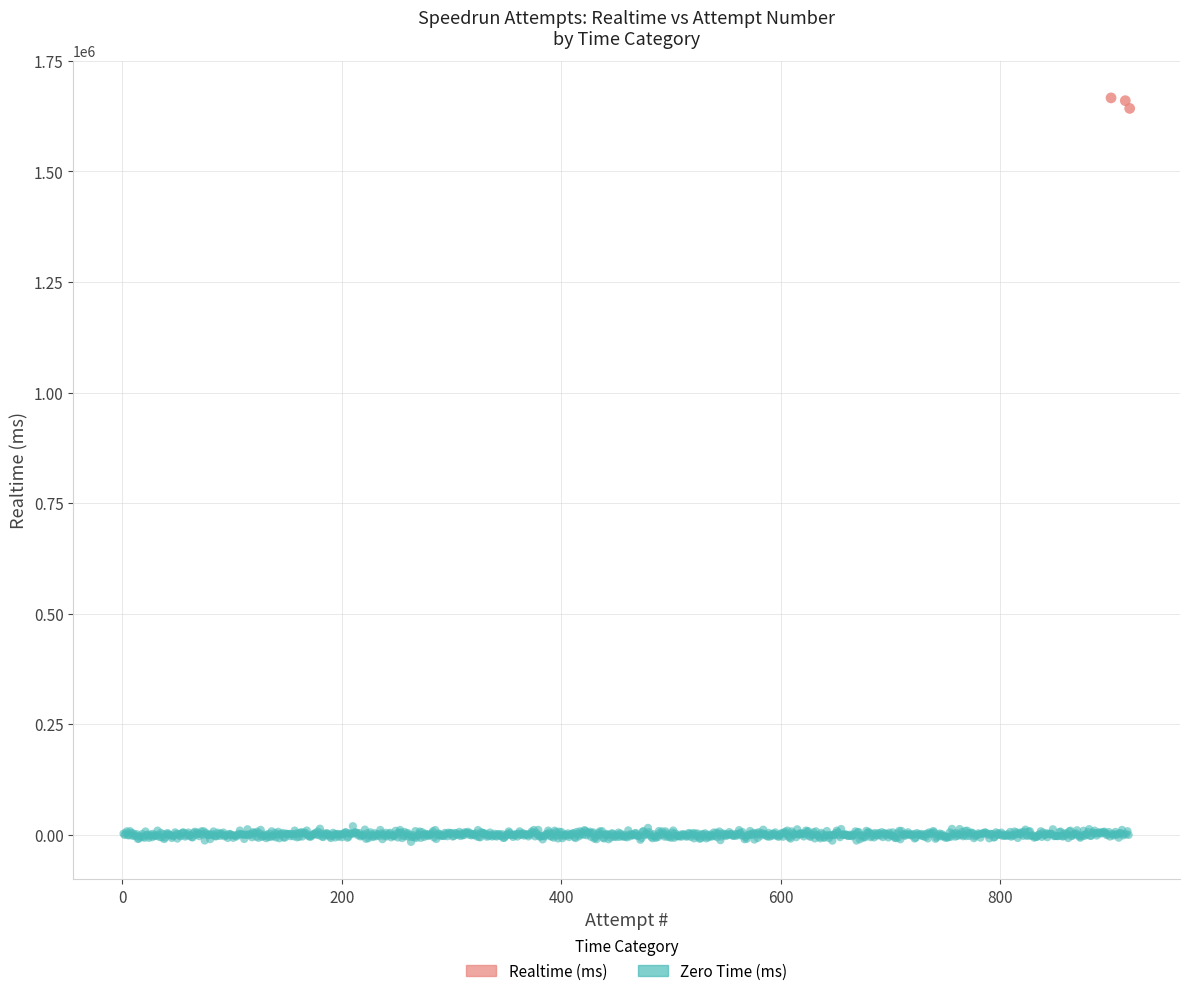

Which series reaches the maximum Y coordinate?

Realtime (ms)